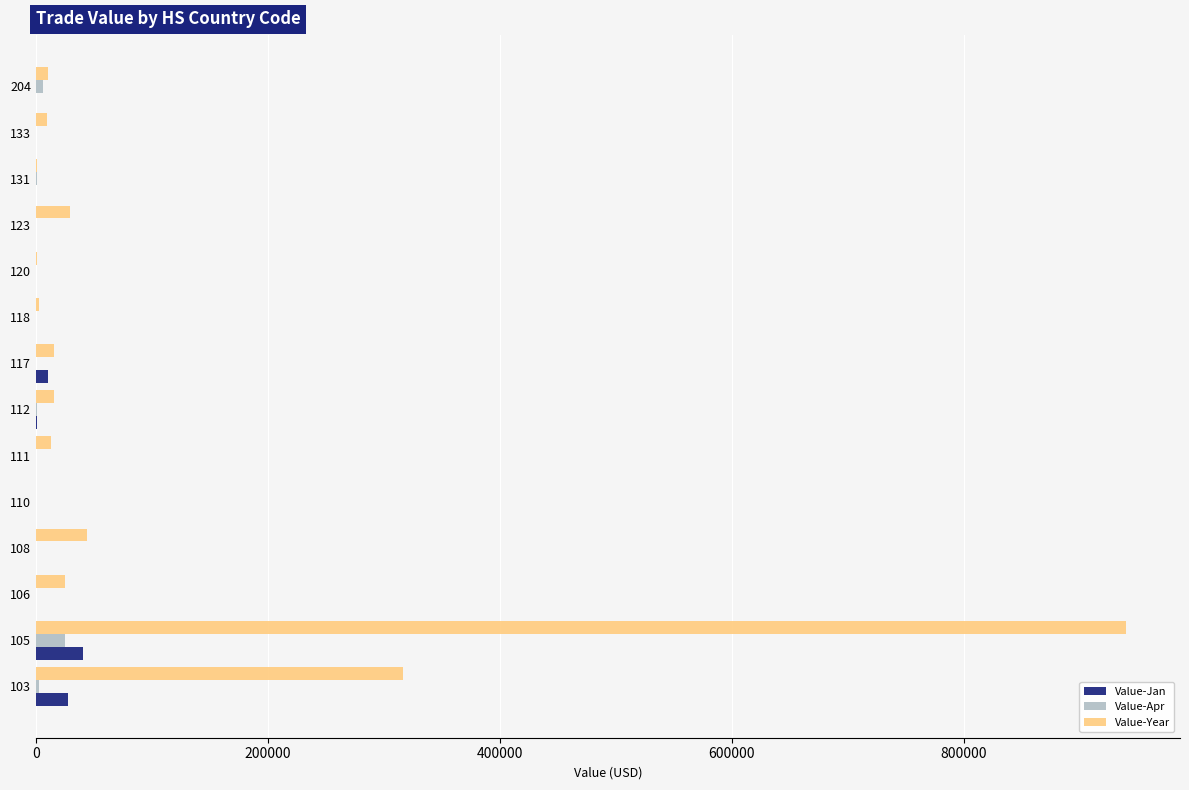

What is the sum of all Value-Apr values?

36187